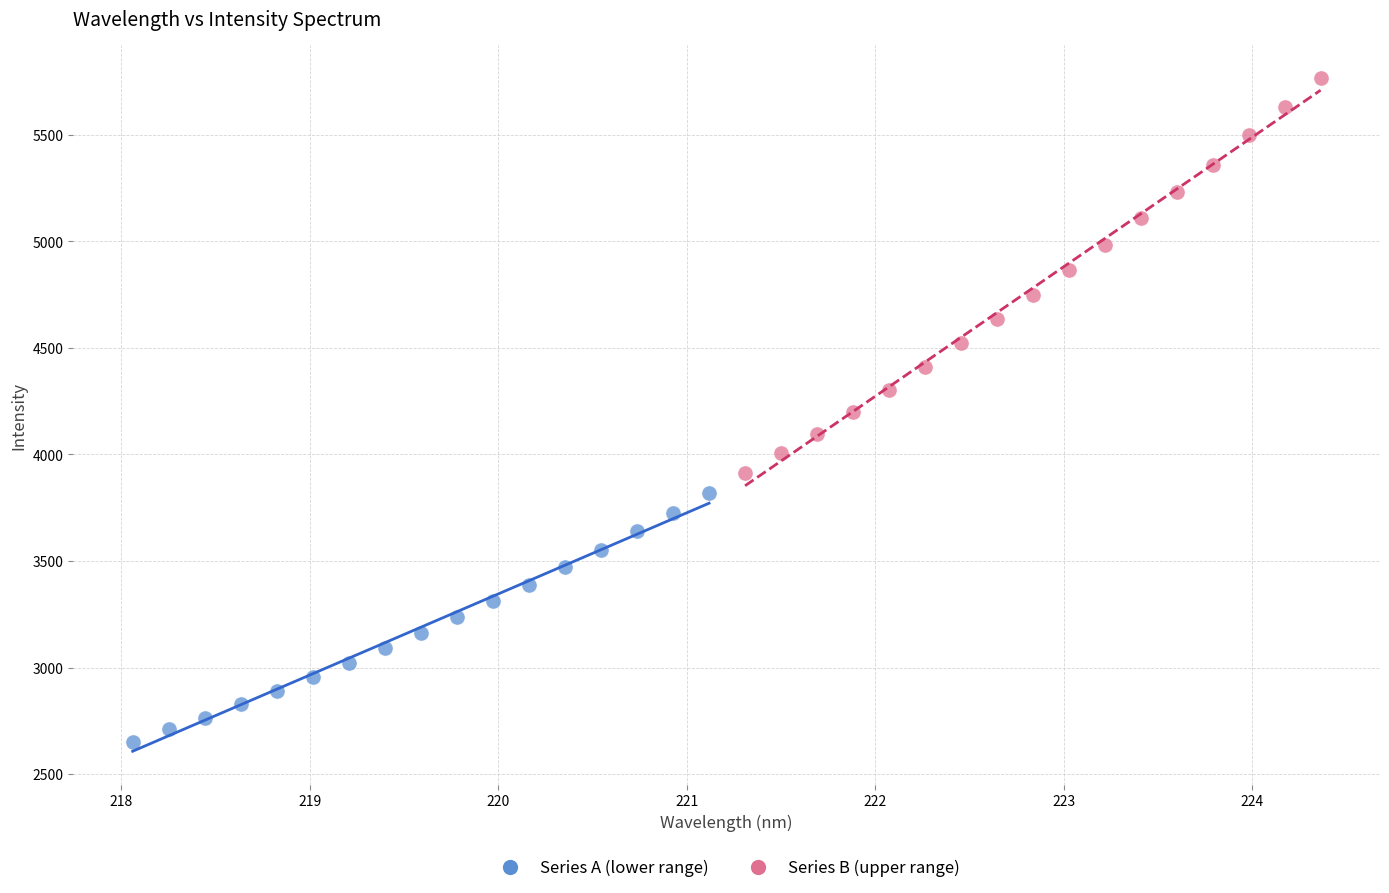

Which series has the widest spread of Y values?

Series B (upper range)